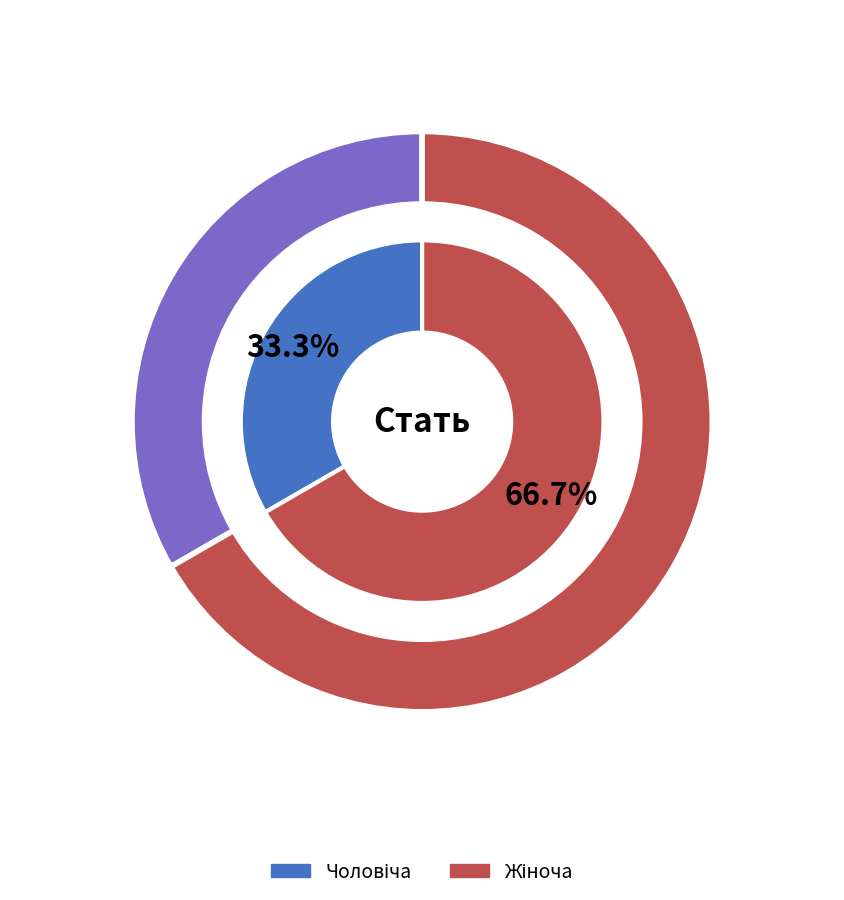

To the nearest percent, what percentage of the pie is Чоловіча?

33%